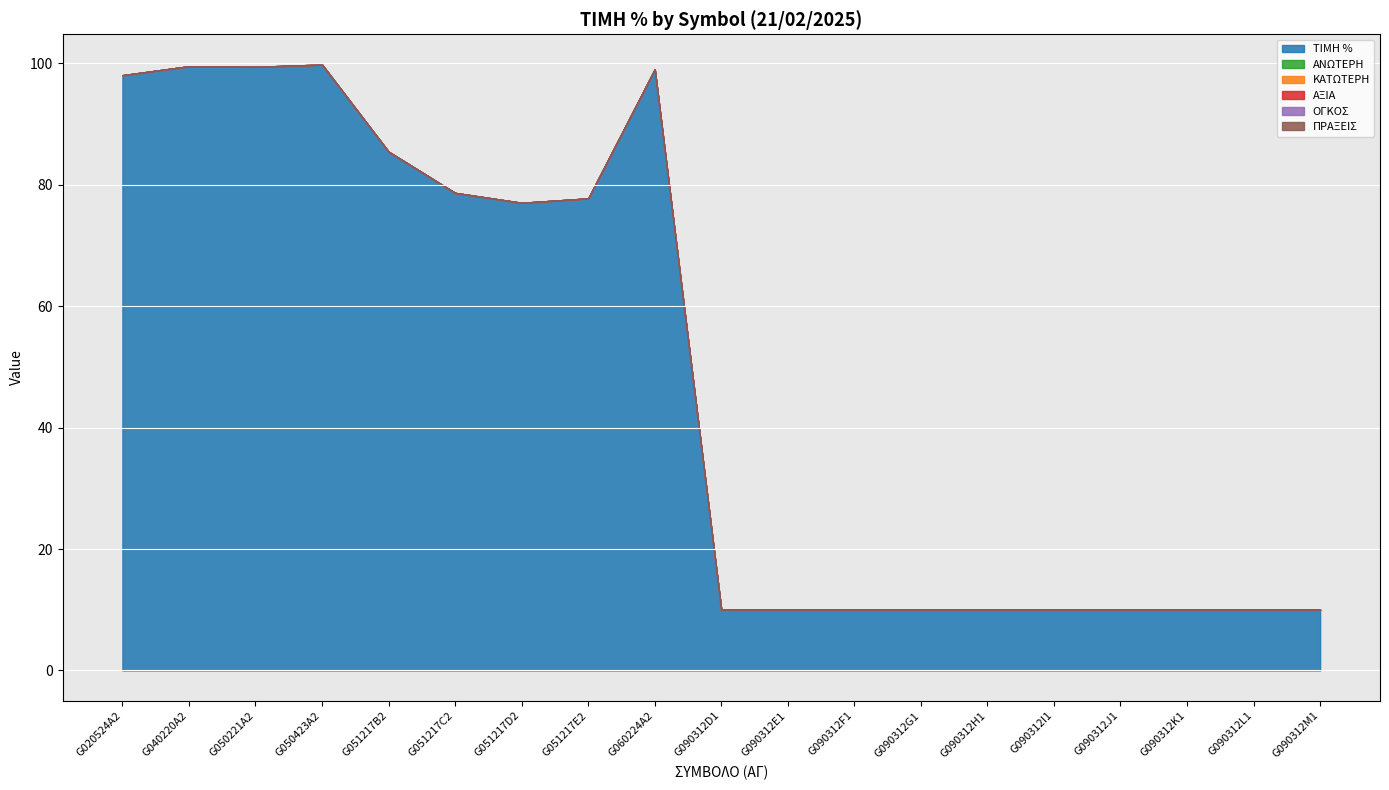

In ΤΙΜΗ %, how many points are higher than both neighbors (excluding endpoints)?

3